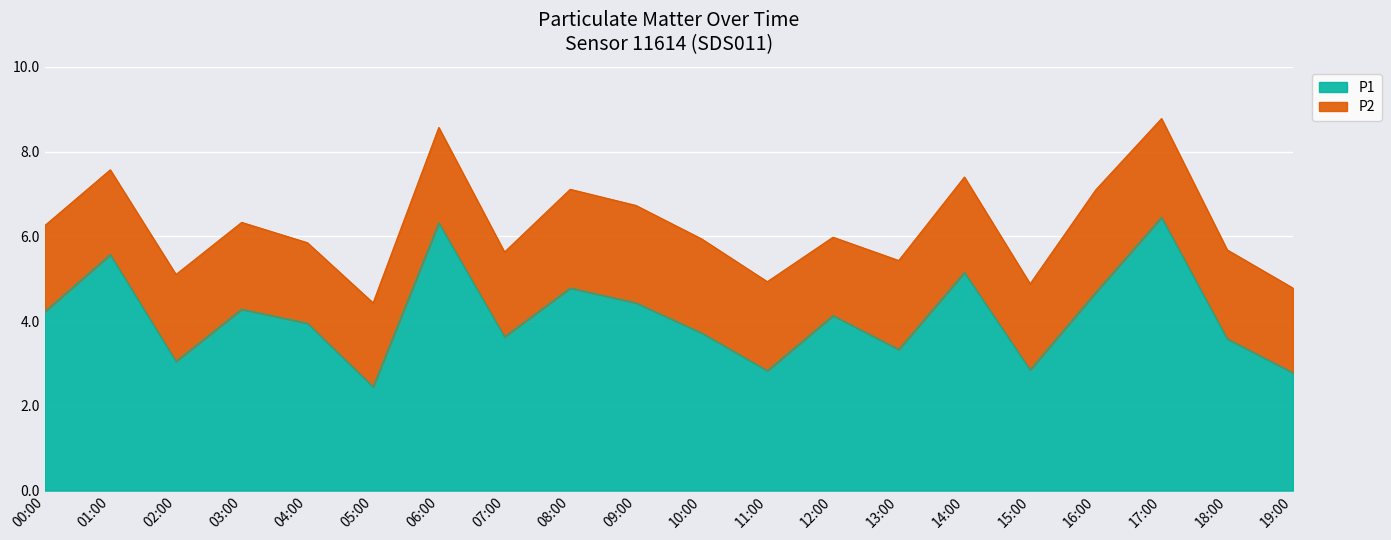

Where does the data first go above 4?

00:00